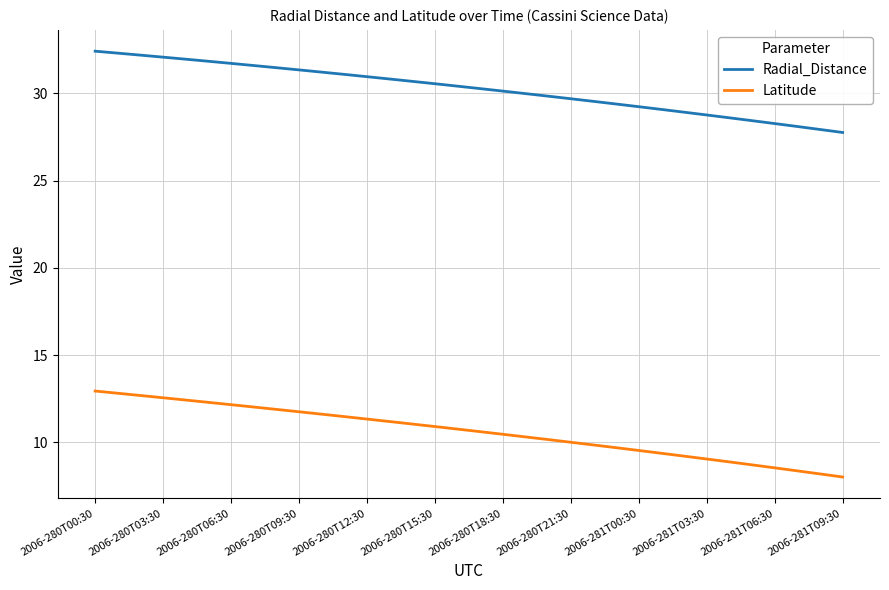

Which series has the largest total across all categories?

Radial_Distance